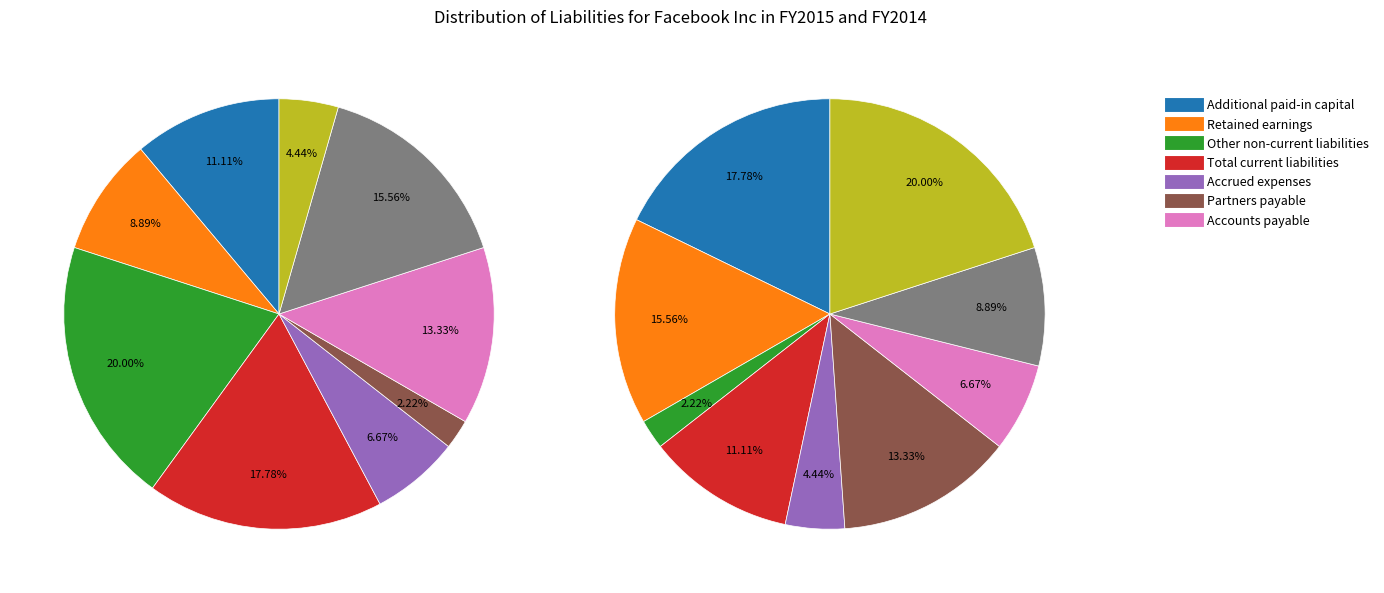

Combined, do 3 and 5 account for over 50%?

No